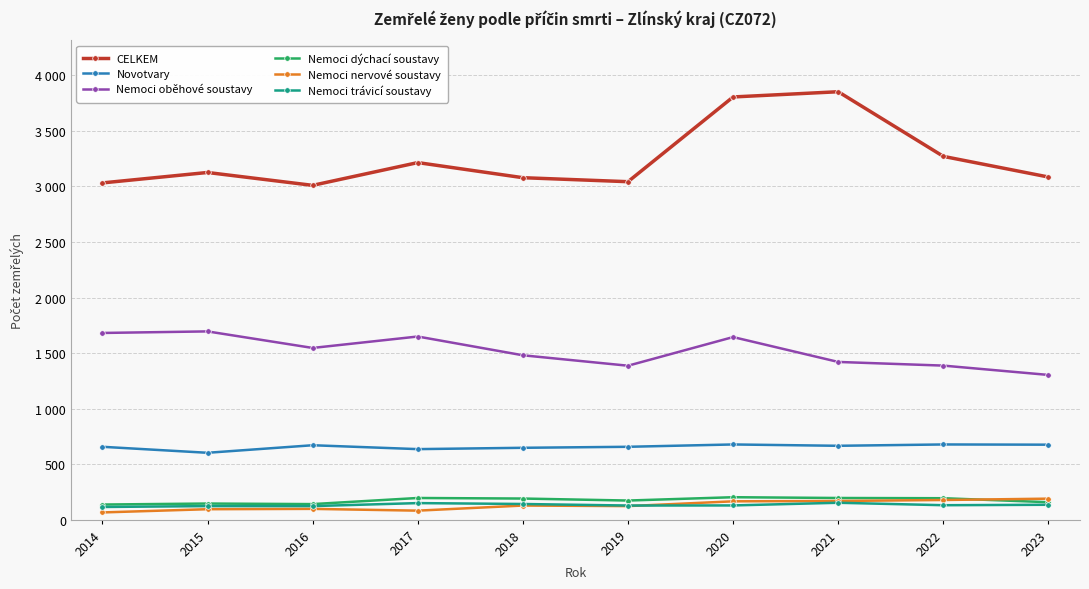

At how many categories does at least one series exceed 1596?

10